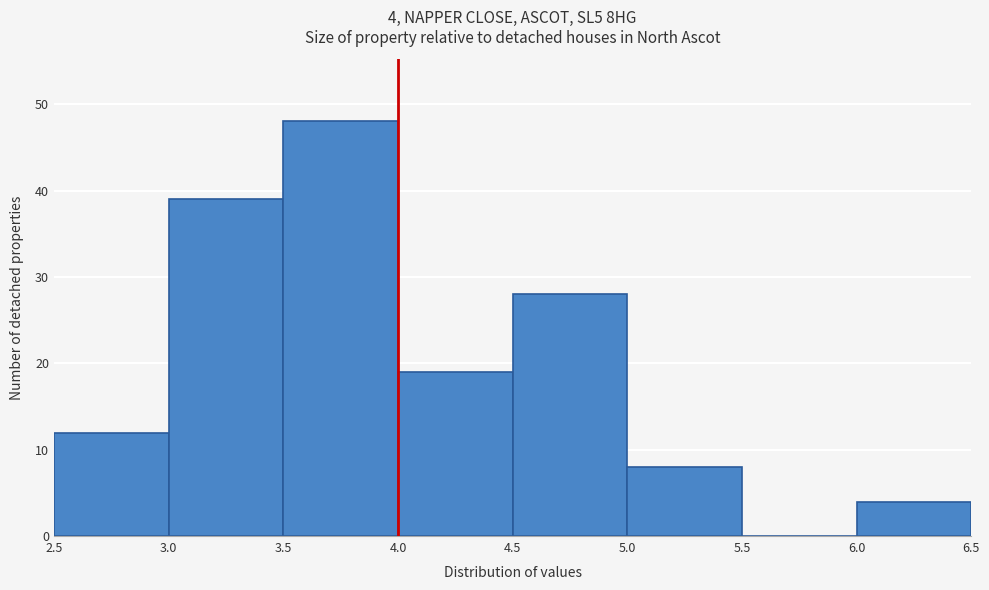

Which range on the x-axis has the tallest bar?

3.5 to 4.0